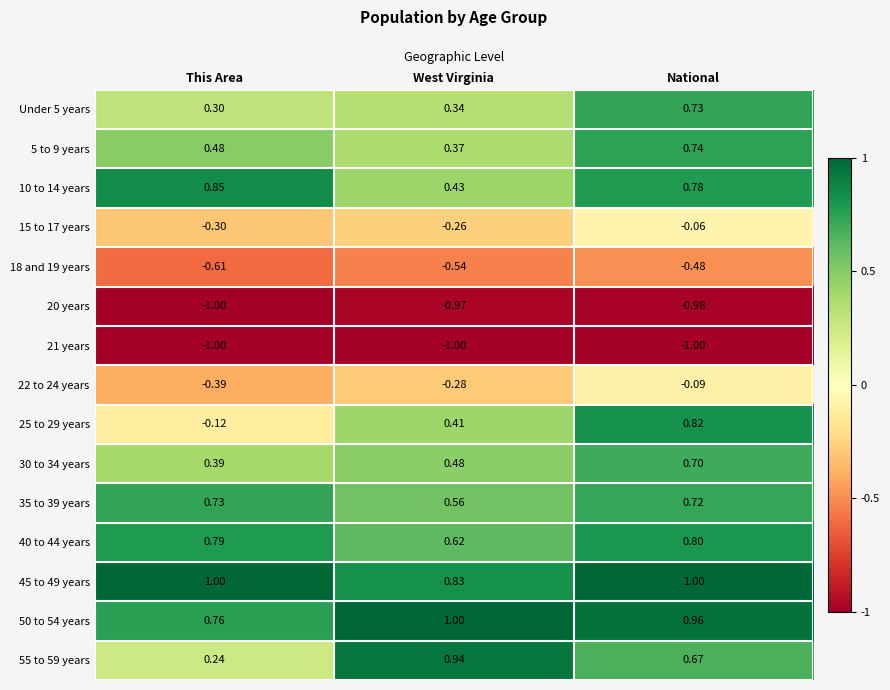

Rank the series at National from lowest to highest value.

21 years, 20 years, 18 and 19 years, 22 to 24 years, 15 to 17 years, 55 to 59 years, 30 to 34 years, 35 to 39 years, Under 5 years, 5 to 9 years, 10 to 14 years, 40 to 44 years, 25 to 29 years, 50 to 54 years, 45 to 49 years